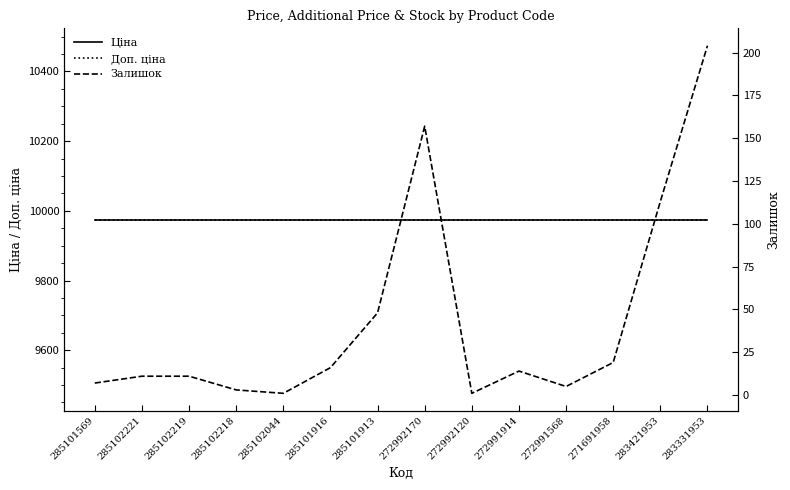

The value of Ціна at 285101916 is 5576.9. True or false?

False